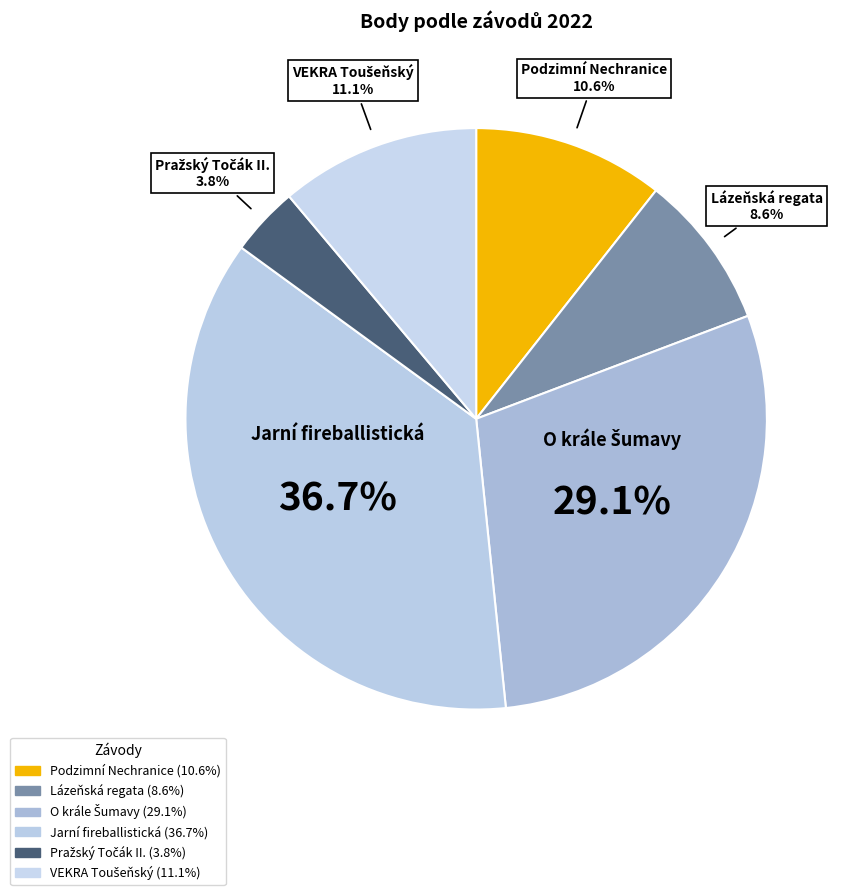

Count the number of slices in the pie.

6